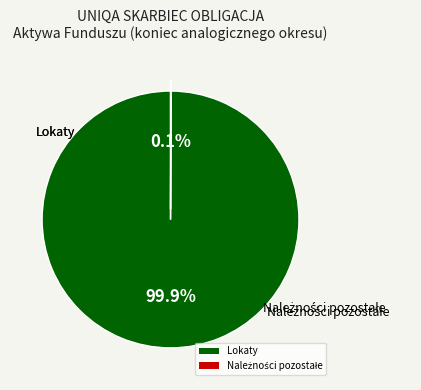

What is the largest slice in the pie chart?

Lokaty